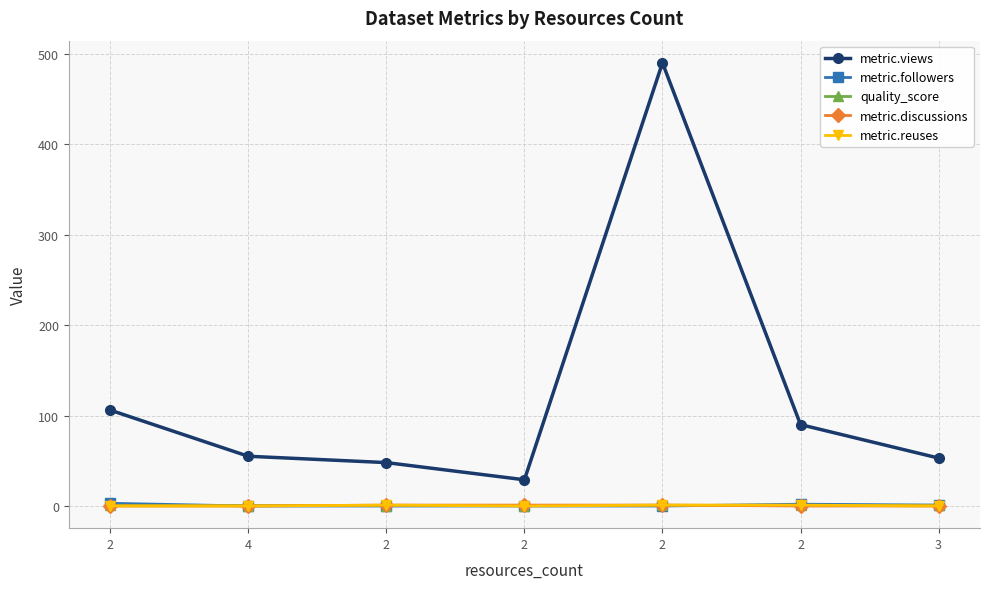

What are all the series names shown in the legend?

metric.views, metric.followers, quality_score, metric.discussions, metric.reuses